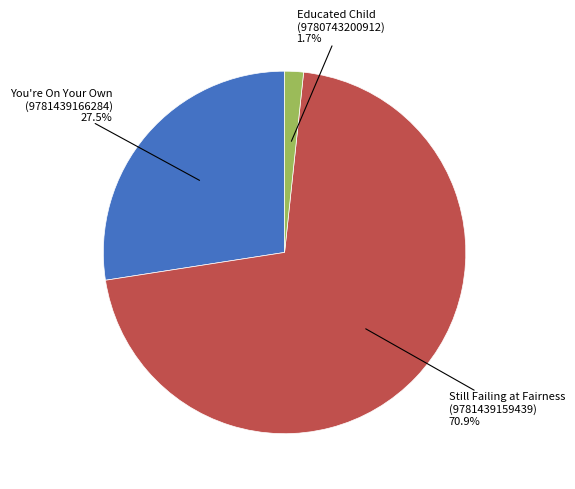

What percentage is the Educated Child (9780743200912) slice, to the nearest percent?

2%